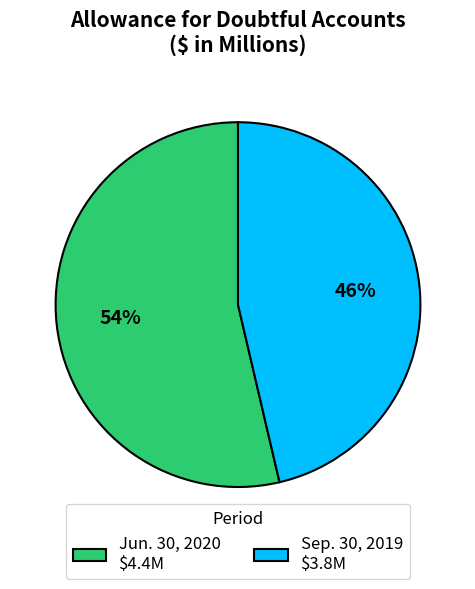

To the nearest percent, what is the average slice percentage?

50%